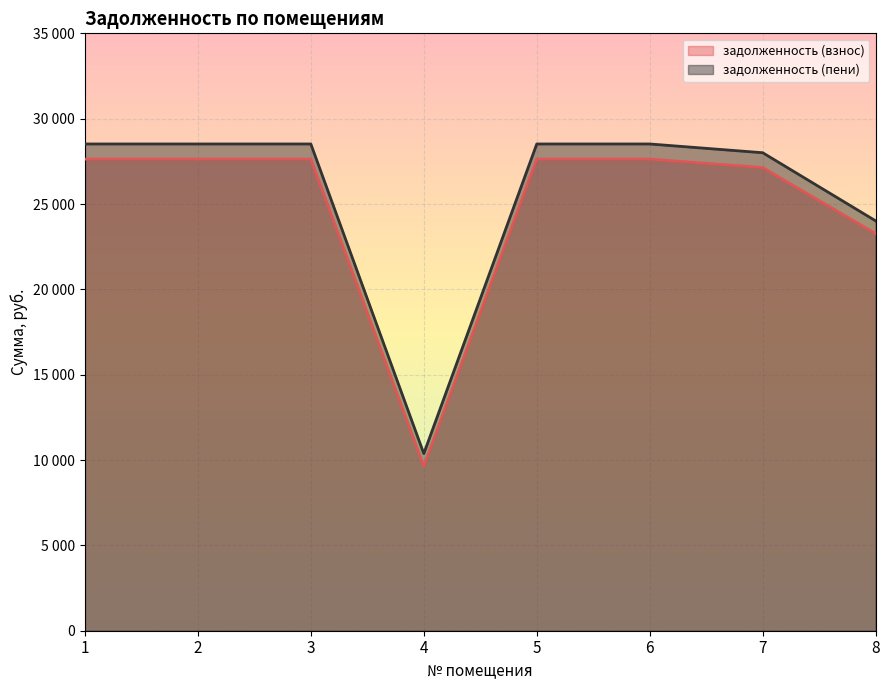

Between 2 and 5, which series saw the biggest shift?

задолженность (взнос)